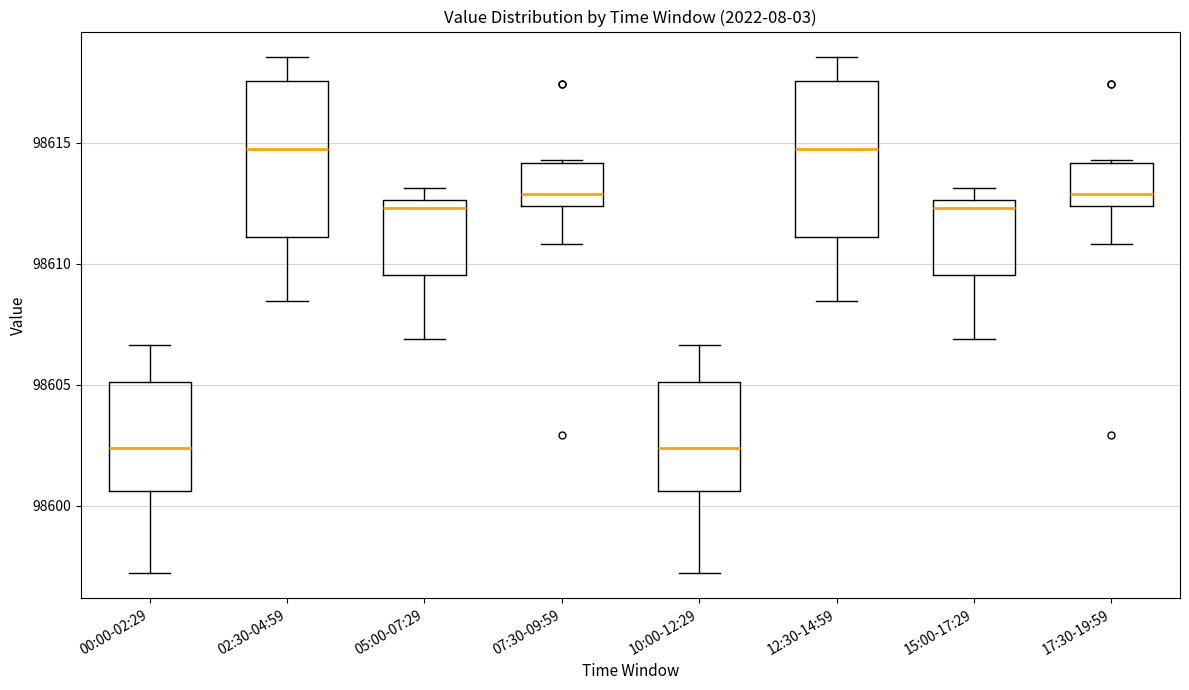

Reading left to right, transcribe this box plot: for each box, give where its median line is, the range the box spans, and where its two whiskers end, as read against the y-axis. The values are not printed on the chart, so give them approximately, as read against the axis.

00:00-02:29: median 98602.5, box 98600.5 to 98605.0, whiskers 98597.5 to 98606.5
02:30-04:59: median 98615.0, box 98611.0 to 98617.5, whiskers 98608.5 to 98618.5
05:00-07:29: median 98612.5 (just below the box's upper edge), box 98609.5 to 98612.5, whiskers 98607.0 to 98613.0
07:30-09:59: median 98613.0, box 98612.5 to 98614.0, whiskers 98611.0 to 98614.5
10:00-12:29: median 98602.5, box 98600.5 to 98605.0, whiskers 98597.5 to 98606.5
12:30-14:59: median 98615.0, box 98611.0 to 98617.5, whiskers 98608.5 to 98618.5
15:00-17:29: median 98612.5 (just below the box's upper edge), box 98609.5 to 98612.5, whiskers 98607.0 to 98613.0
17:30-19:59: median 98613.0, box 98612.5 to 98614.0, whiskers 98611.0 to 98614.5